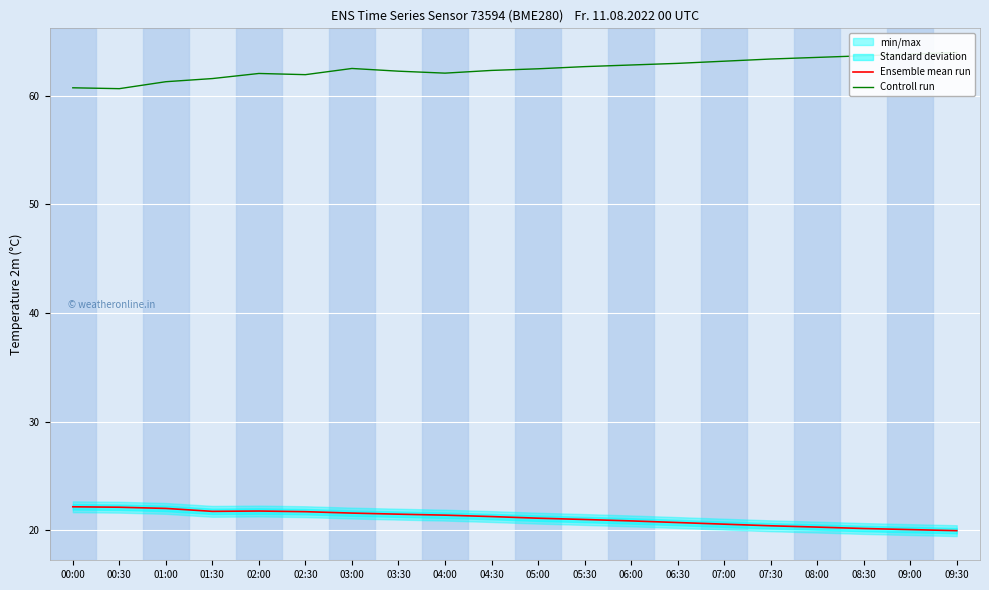

True or false: Ensemble mean run and Controll run intersect in this chart.

False